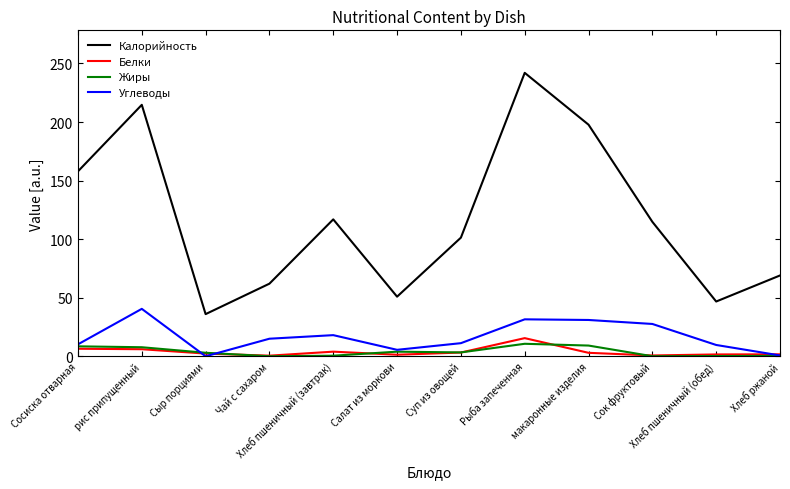

How many lines are shown in the chart?

4